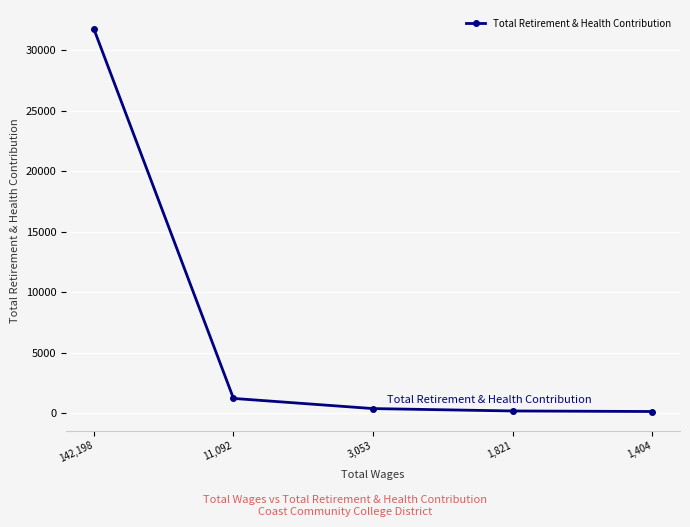

At which label does the data first exceed 394?

142,198